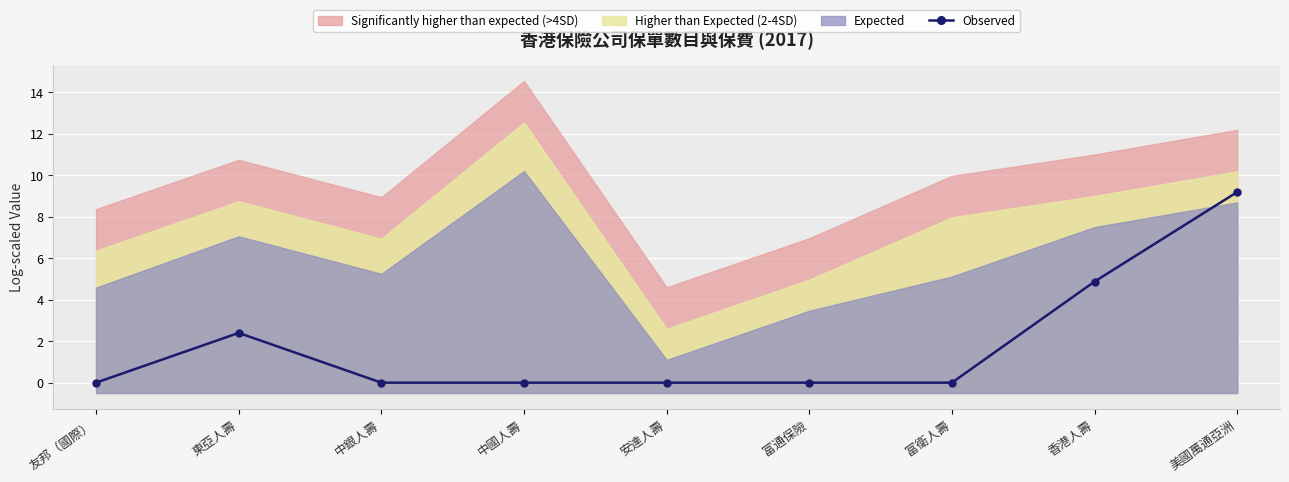

True or false: the data shows 0.0 at 安達人壽.

True